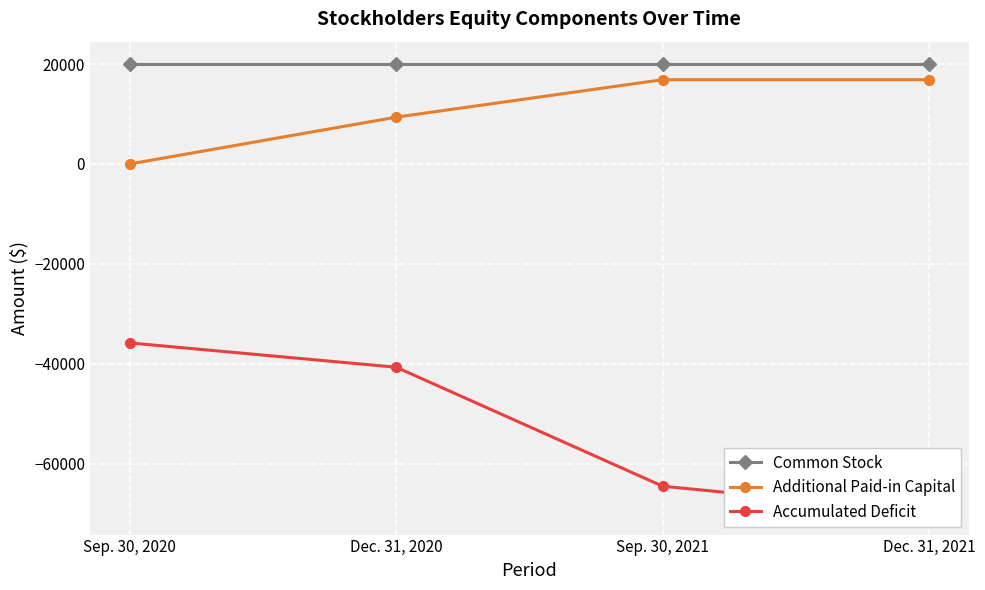

Rank the series by their maximum value, from highest to lowest.

Common Stock, Additional Paid-in Capital, Accumulated Deficit